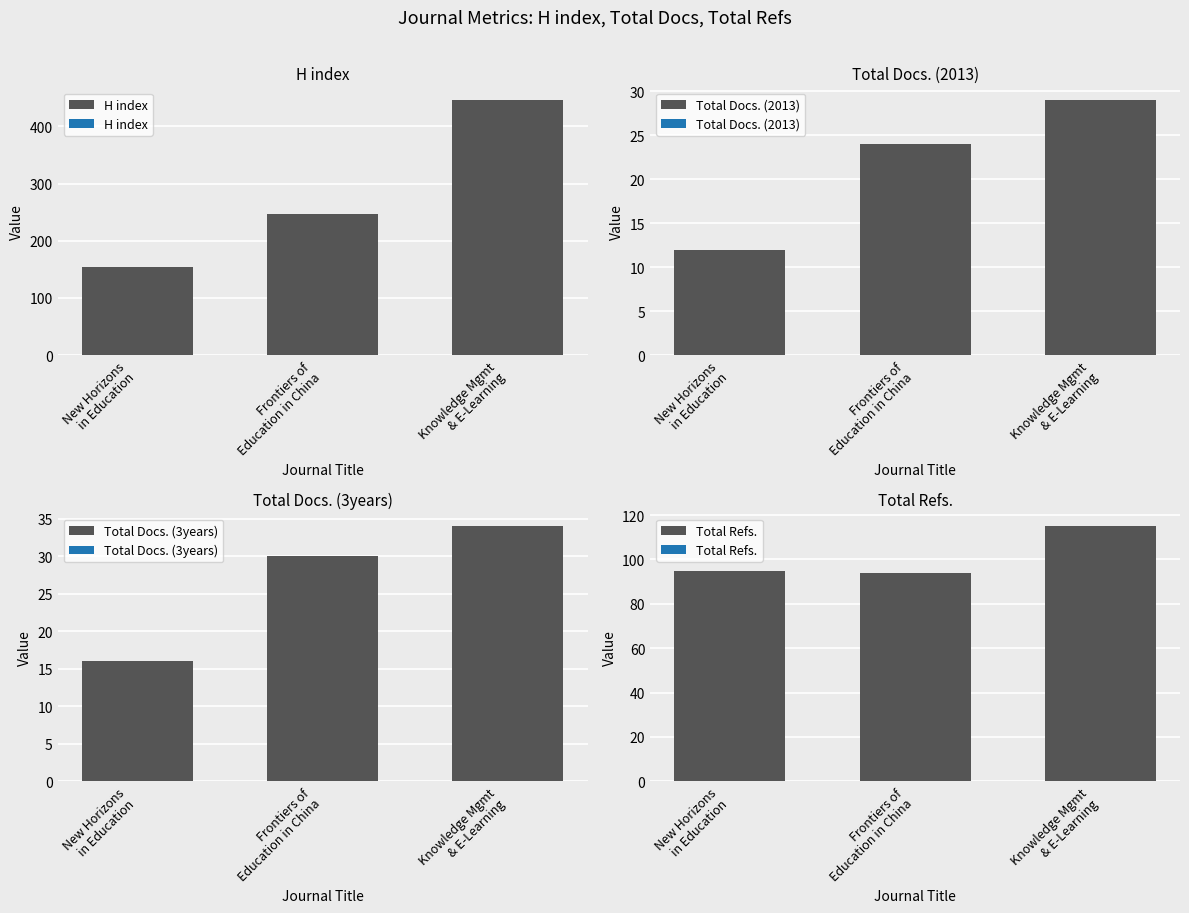

What is the difference between the second highest and minimum values in the Total Docs. (2013) series?

12